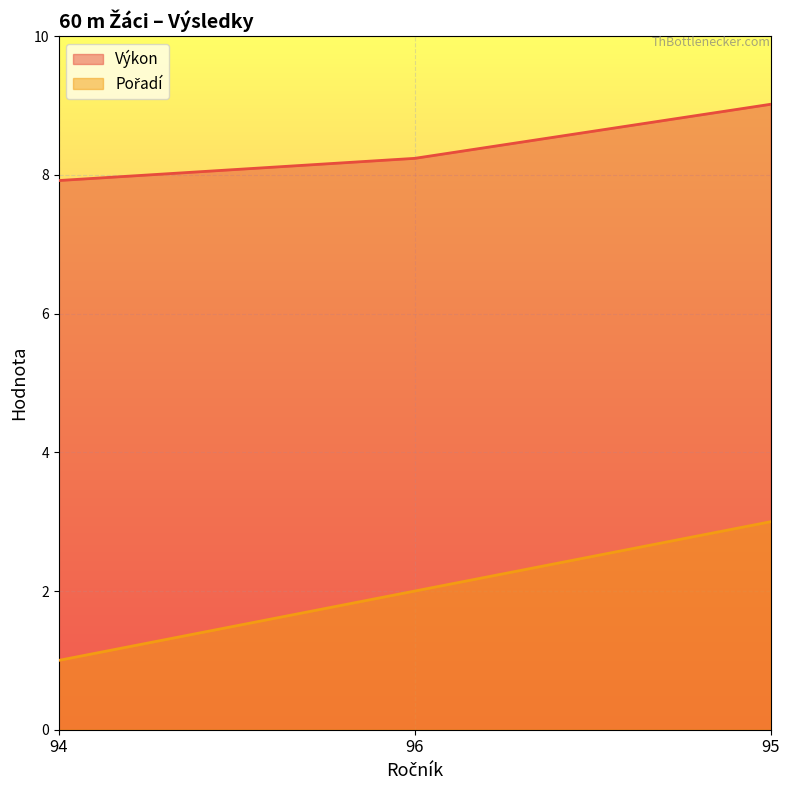

At which category is the sum across all series the highest?

95